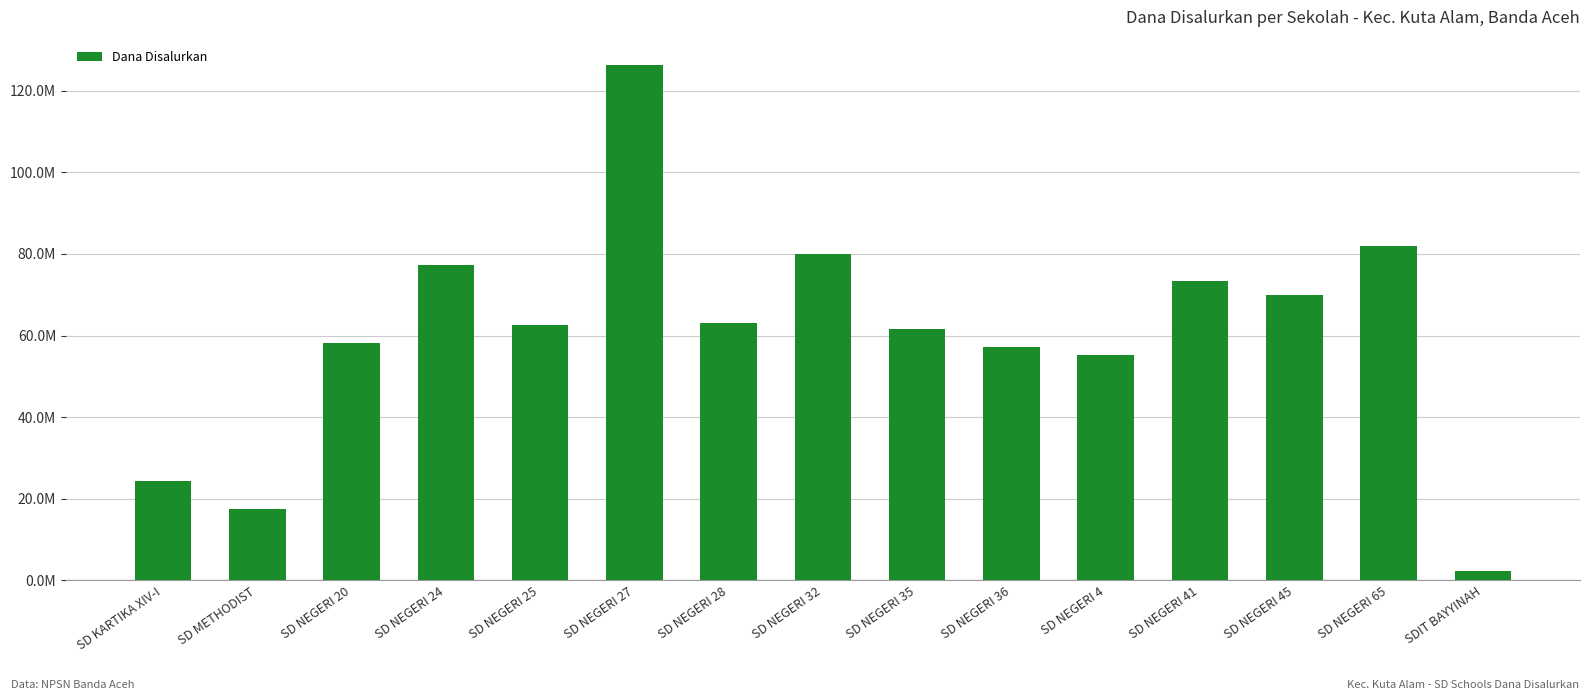

Reading left to right, list all the values displayed in this chart.

24300000	17550000	58275000	77400000	62550000	126225000	63000000	80100000	61650000	57150000	55125000	73350000	69975000	81900000	2250000